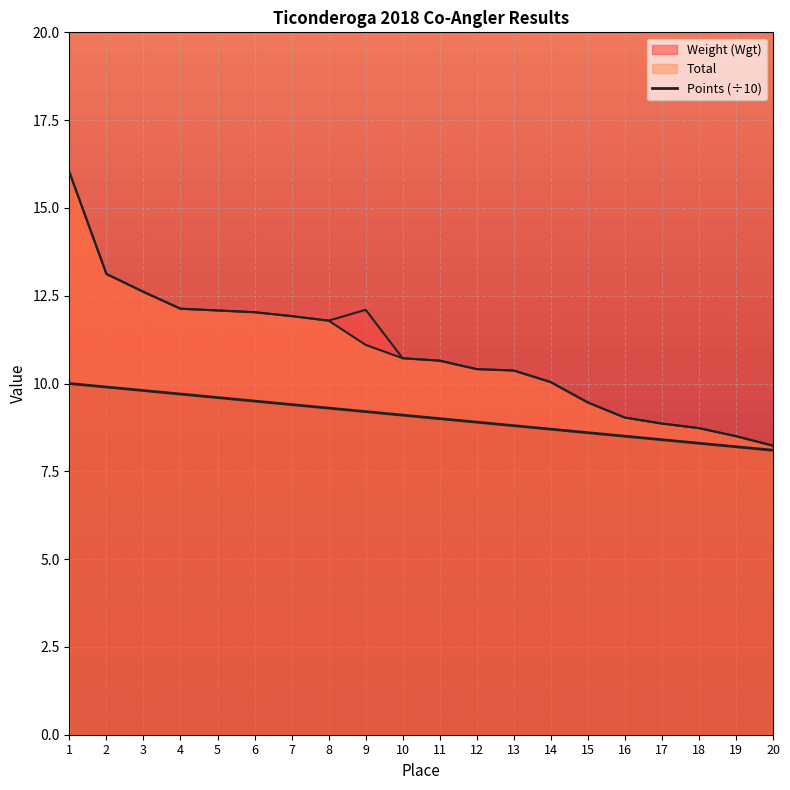

Where is the data nearest to the value 9?

11